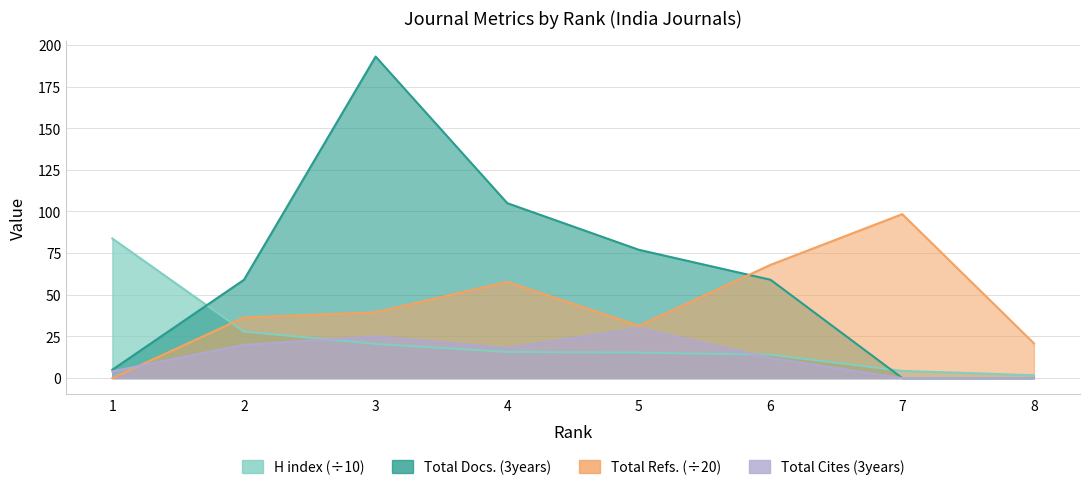

How many values in the Total Refs. series exceed 39?

4